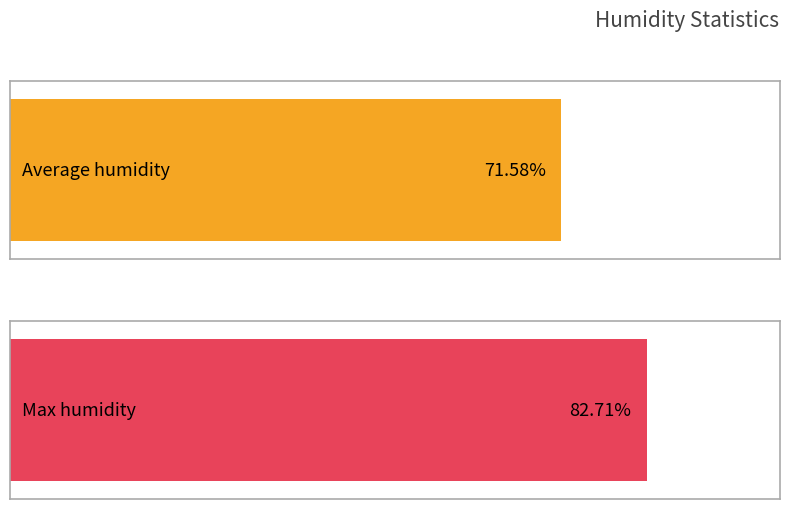

The Average humidity series shows 34 at 14:00. True or false?

False